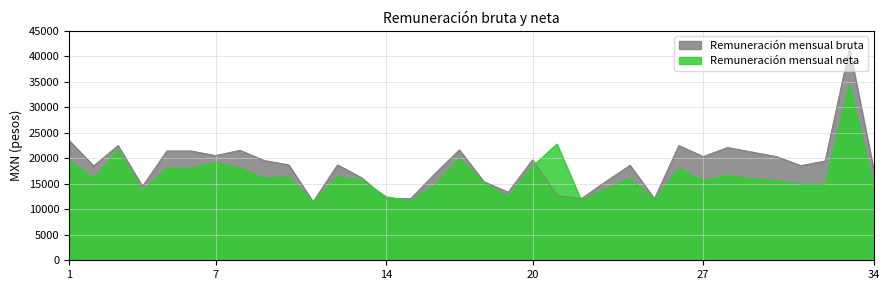

What is the difference between the maximum and minimum values in the Remuneración mensual neta series?

23067.4